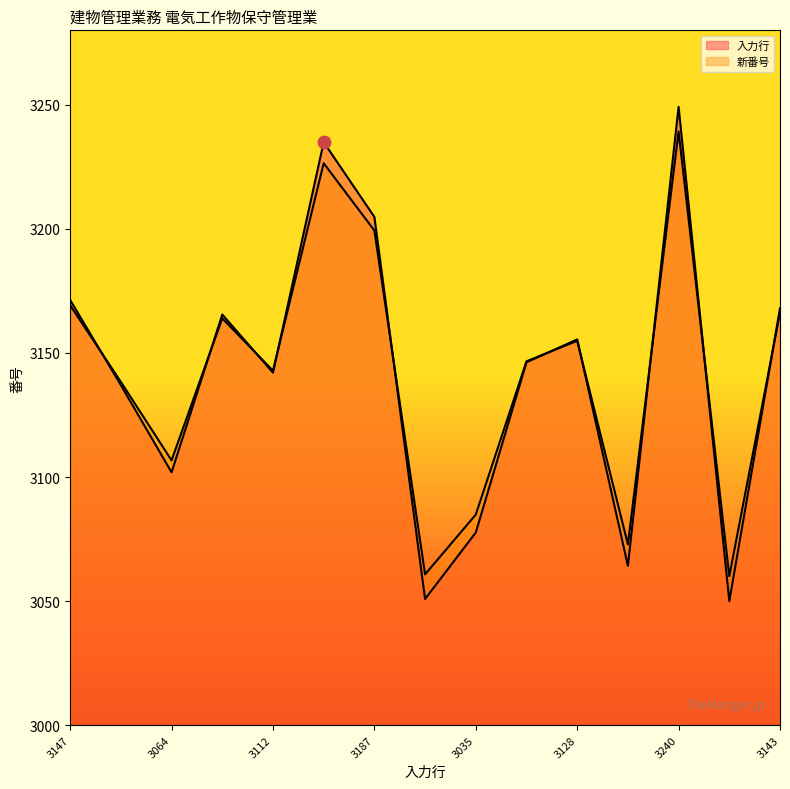

At how many categories does at least one series exceed 3082?

12